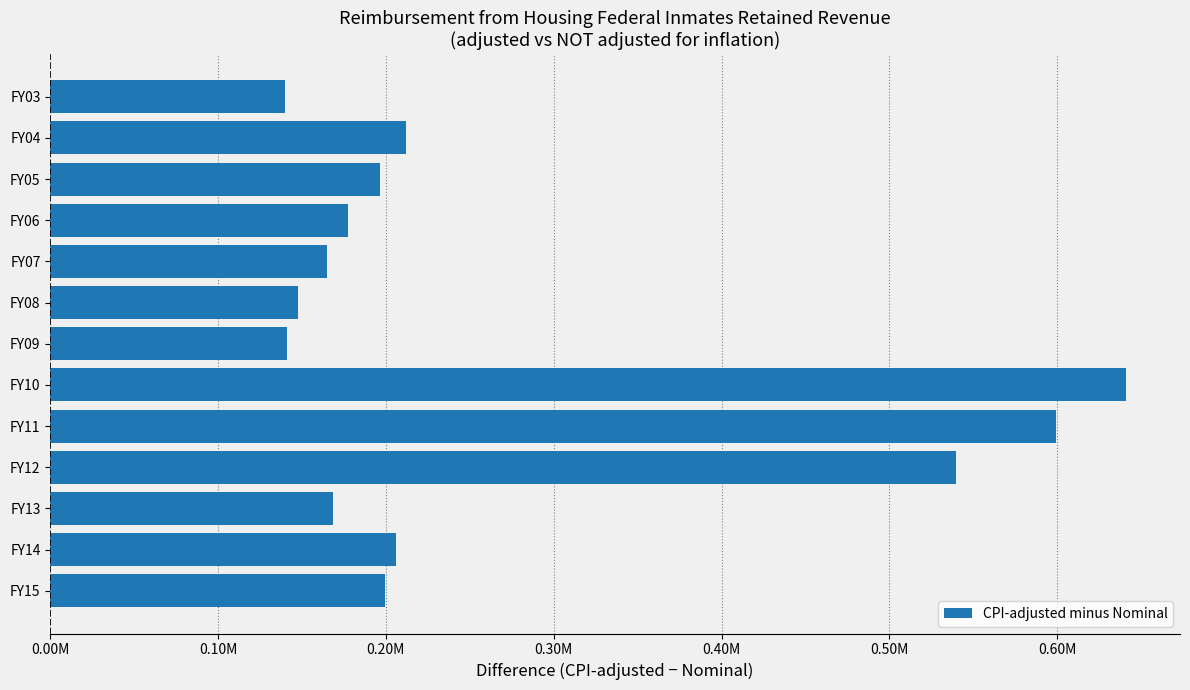

What is the difference between the maximum and minimum values?

501240